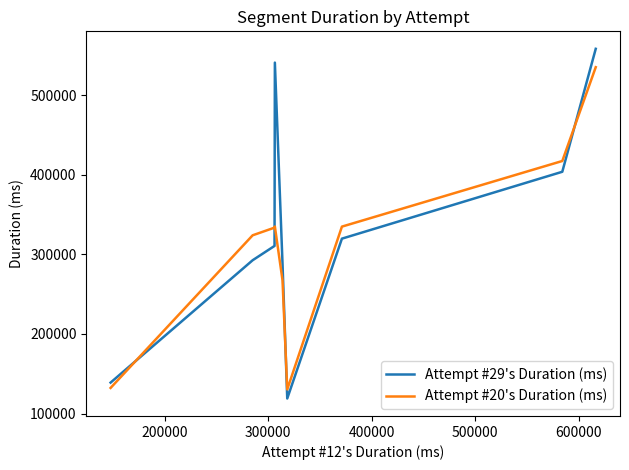

After their last crossing, which series has the higher values: Attempt #20's Duration (ms) or Attempt #29's Duration (ms)?

Attempt #29's Duration (ms)